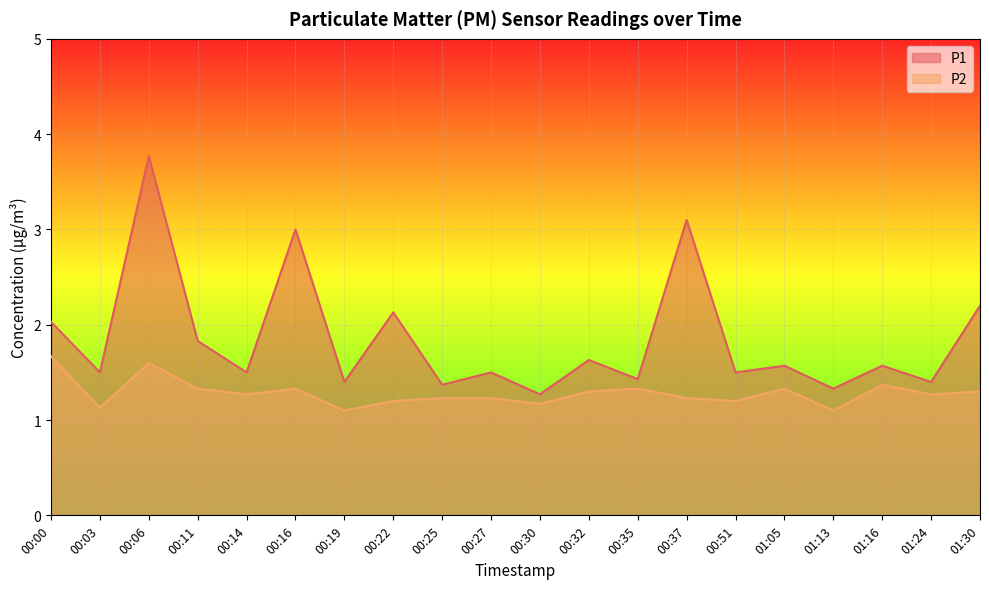

At which category does P2 reach its first local valley?

00:03